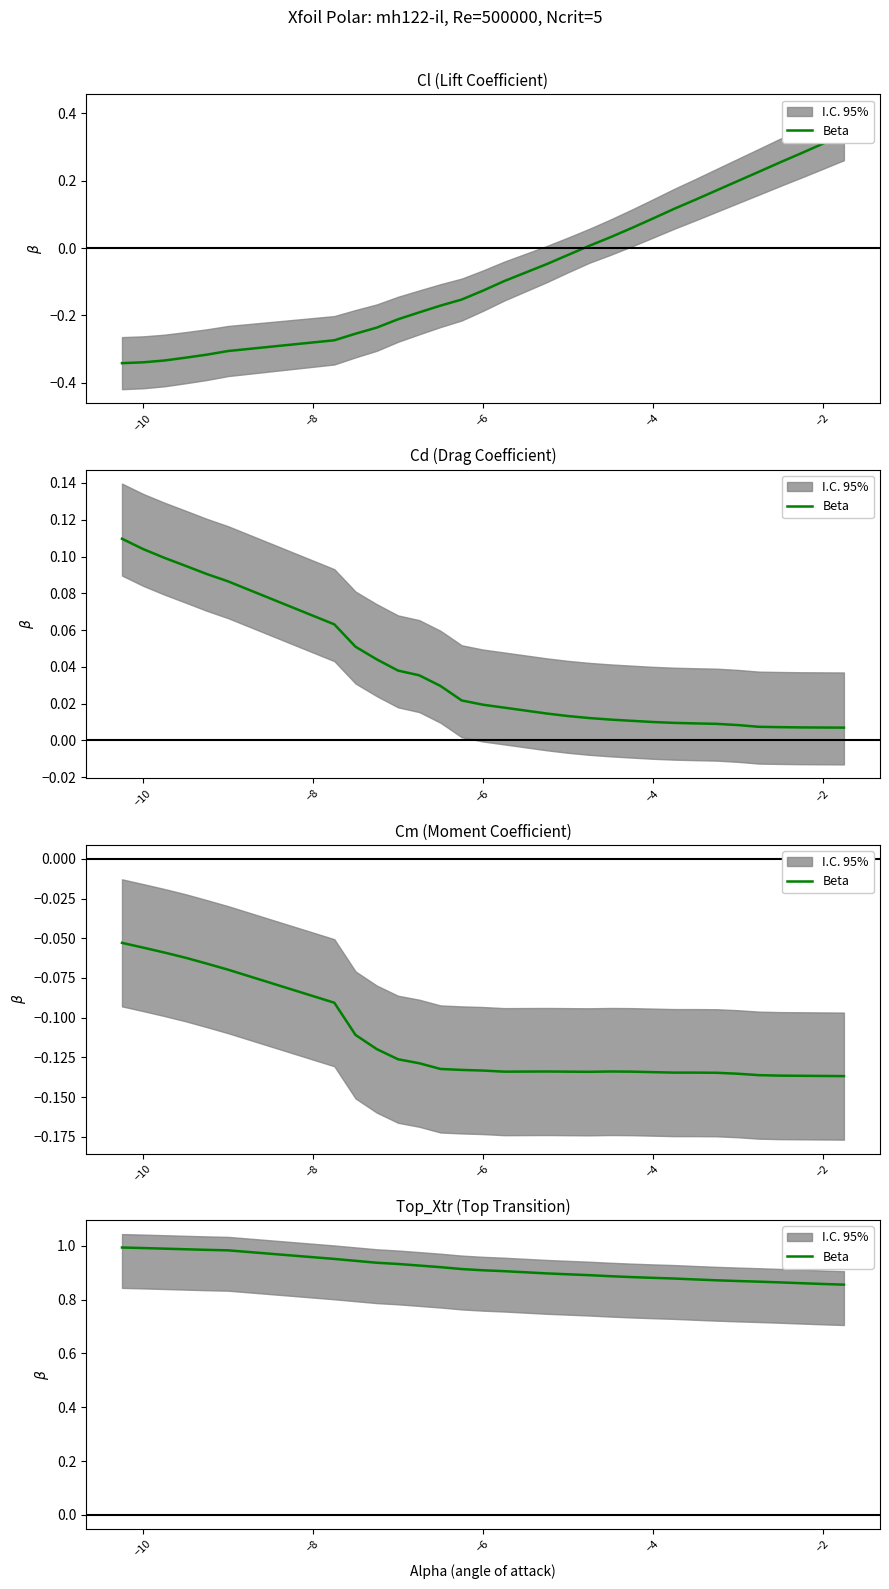

True or false: there are more than 0 points higher than both neighbors.

False